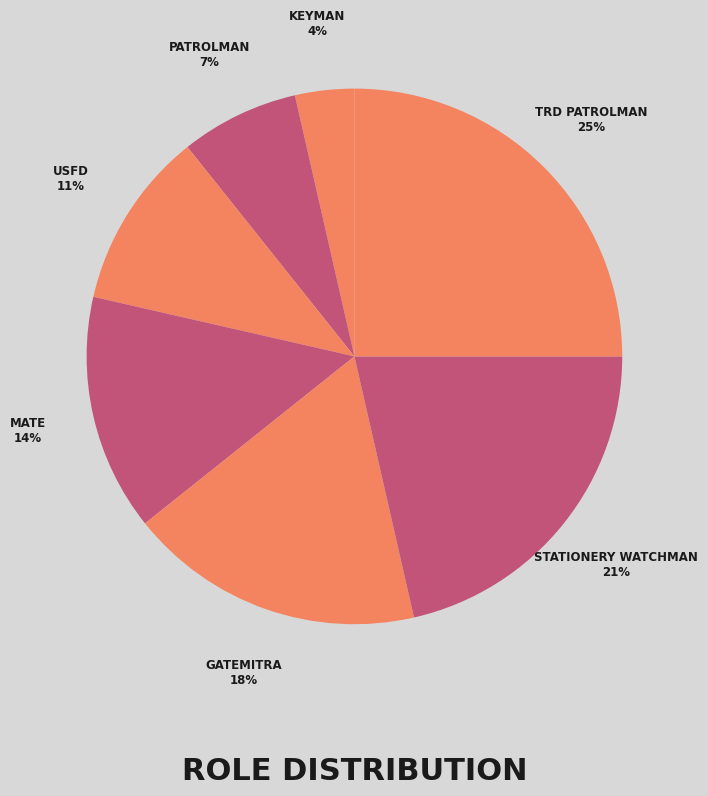

How many segments does this pie chart have?

7